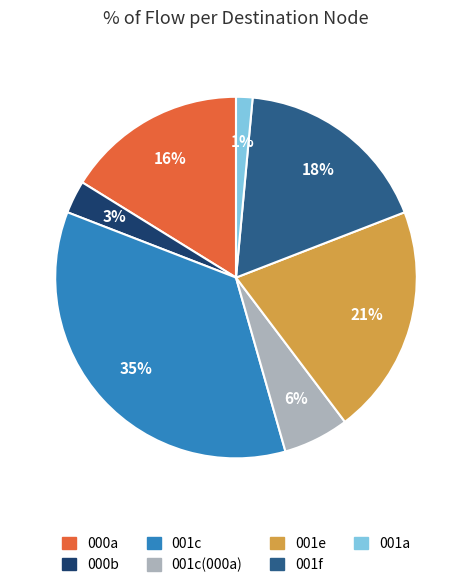

To the nearest percent, what is the average slice percentage?

14%